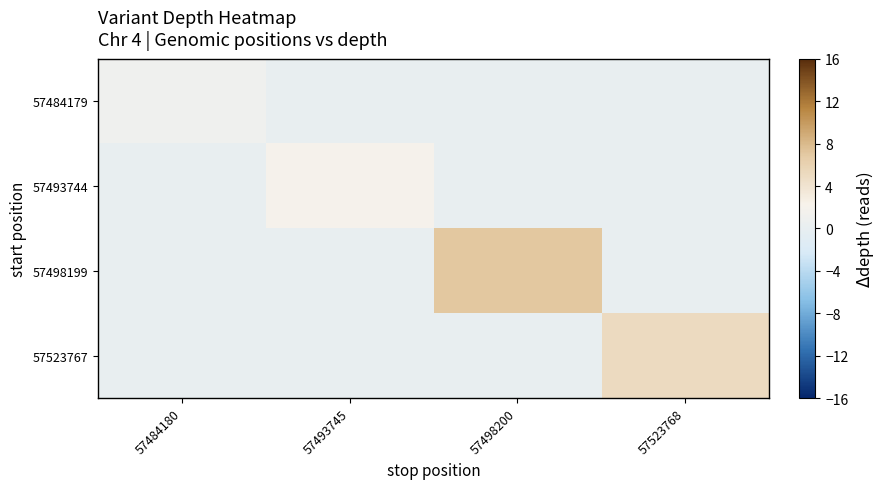

What is the total value across all series at 57523768?

5